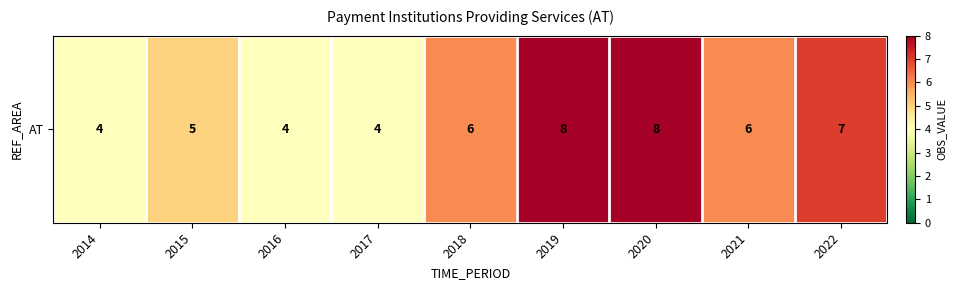

Reading right to left, transcribe all the data shown in this chart.

2022=7	2021=6	2020=8	2019=8	2018=6	2017=4	2016=4	2015=5	2014=4